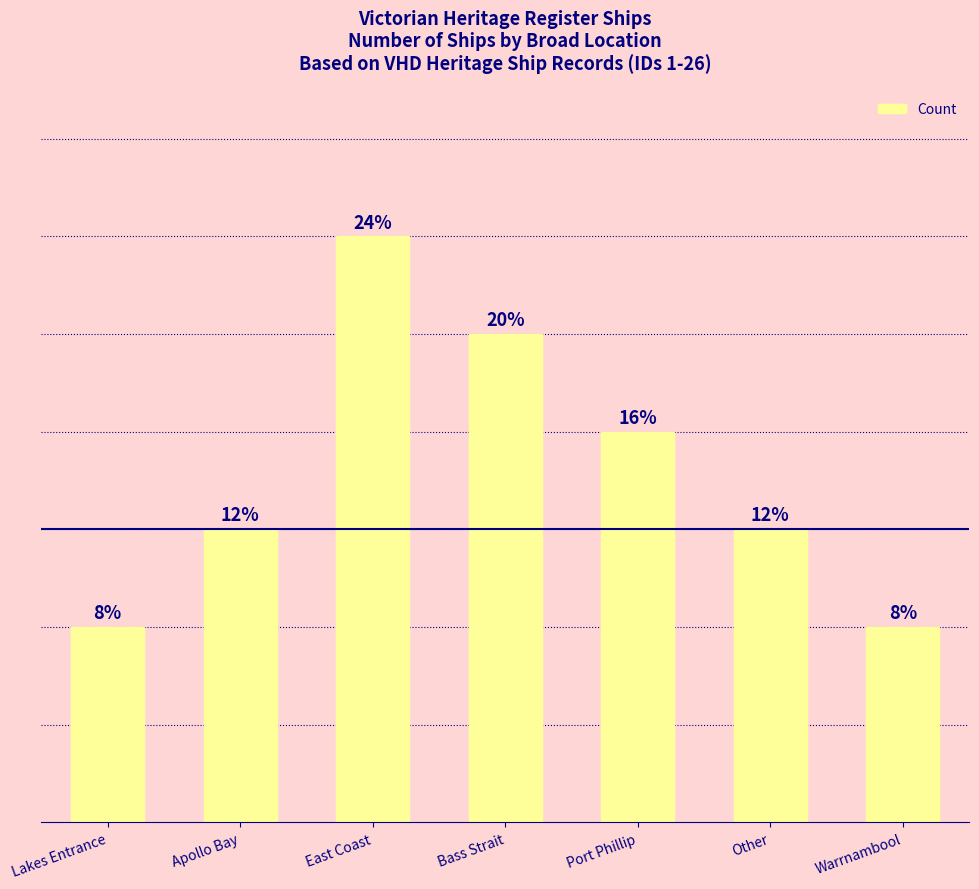

What is the maximum value shown in the chart?

6